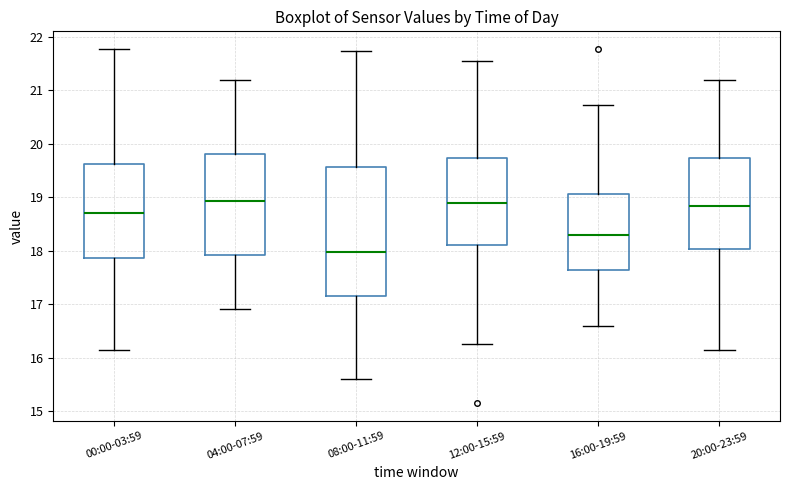

Which box's median line is the lowest?

08:00-11:59